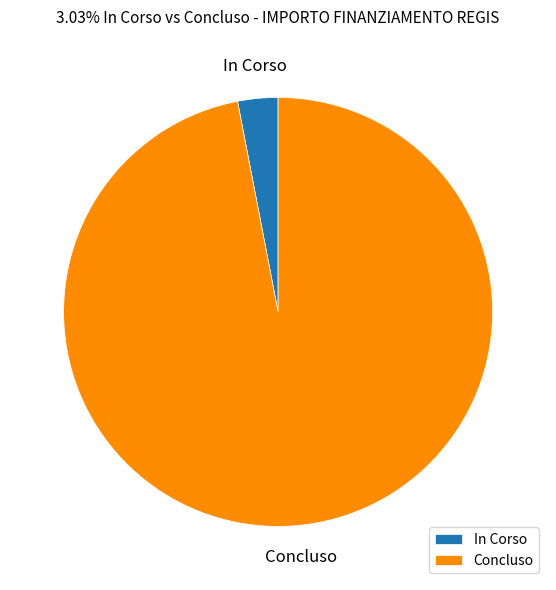

Rank the categories by value from lowest to highest.

In Corso, Concluso